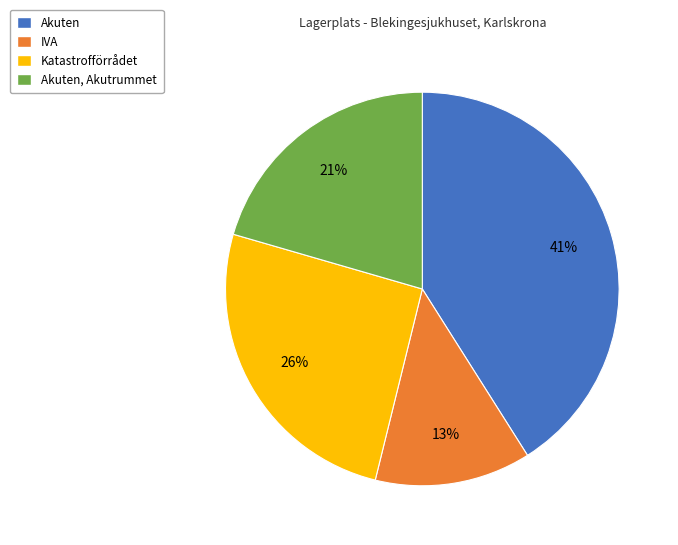

To the nearest percent, what is the difference between the largest and smallest slice percentages?

28%